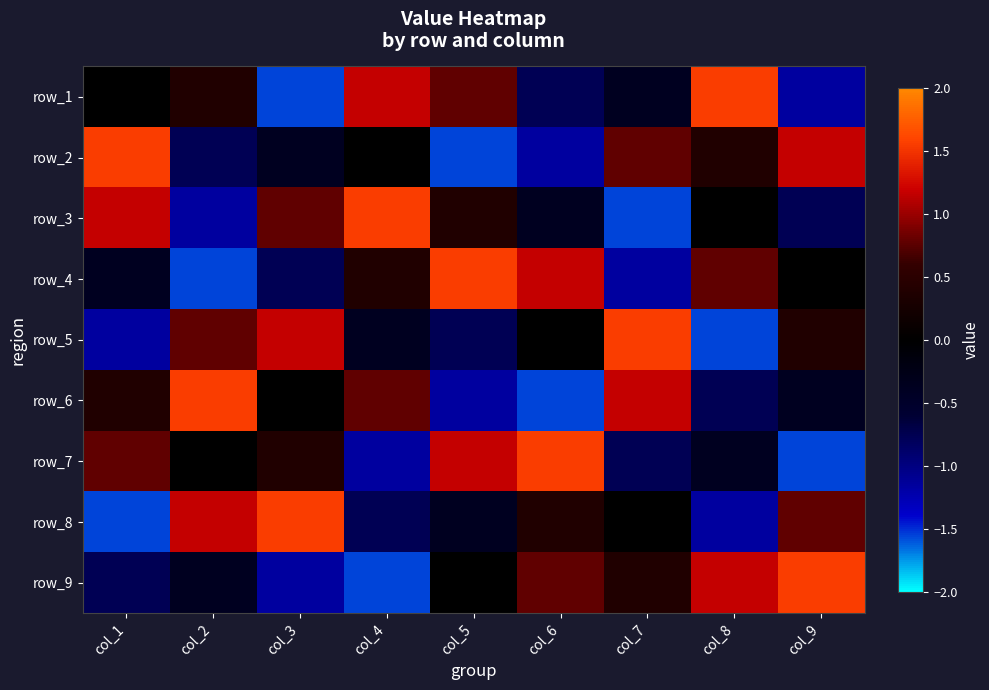

Is it true that row_3 equals -0.2 at col_3?

False